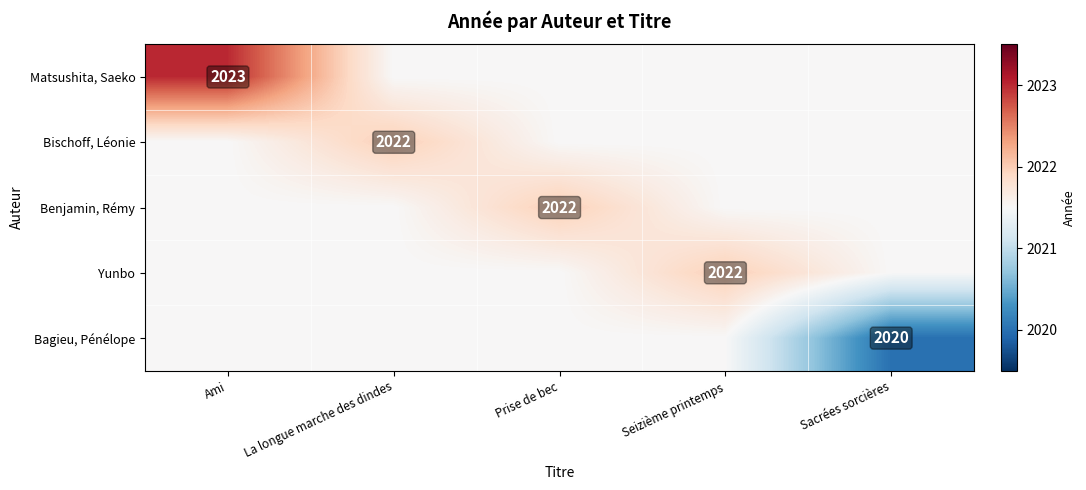

Is it true that Yunbo equals 2022.0 at Seizième printemps?

True